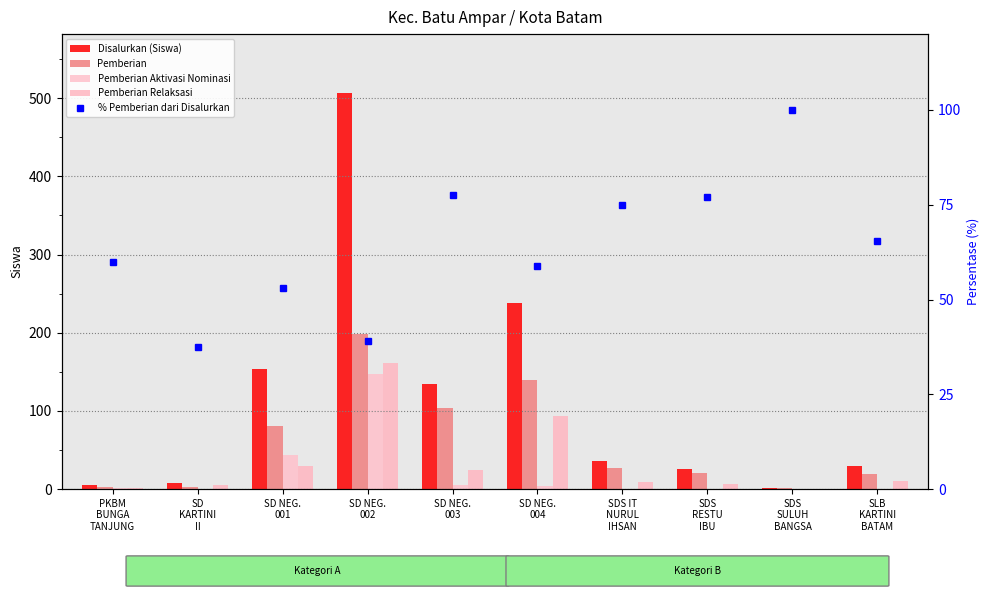

Which series has the largest total across all categories?

Disalurkan (Siswa)